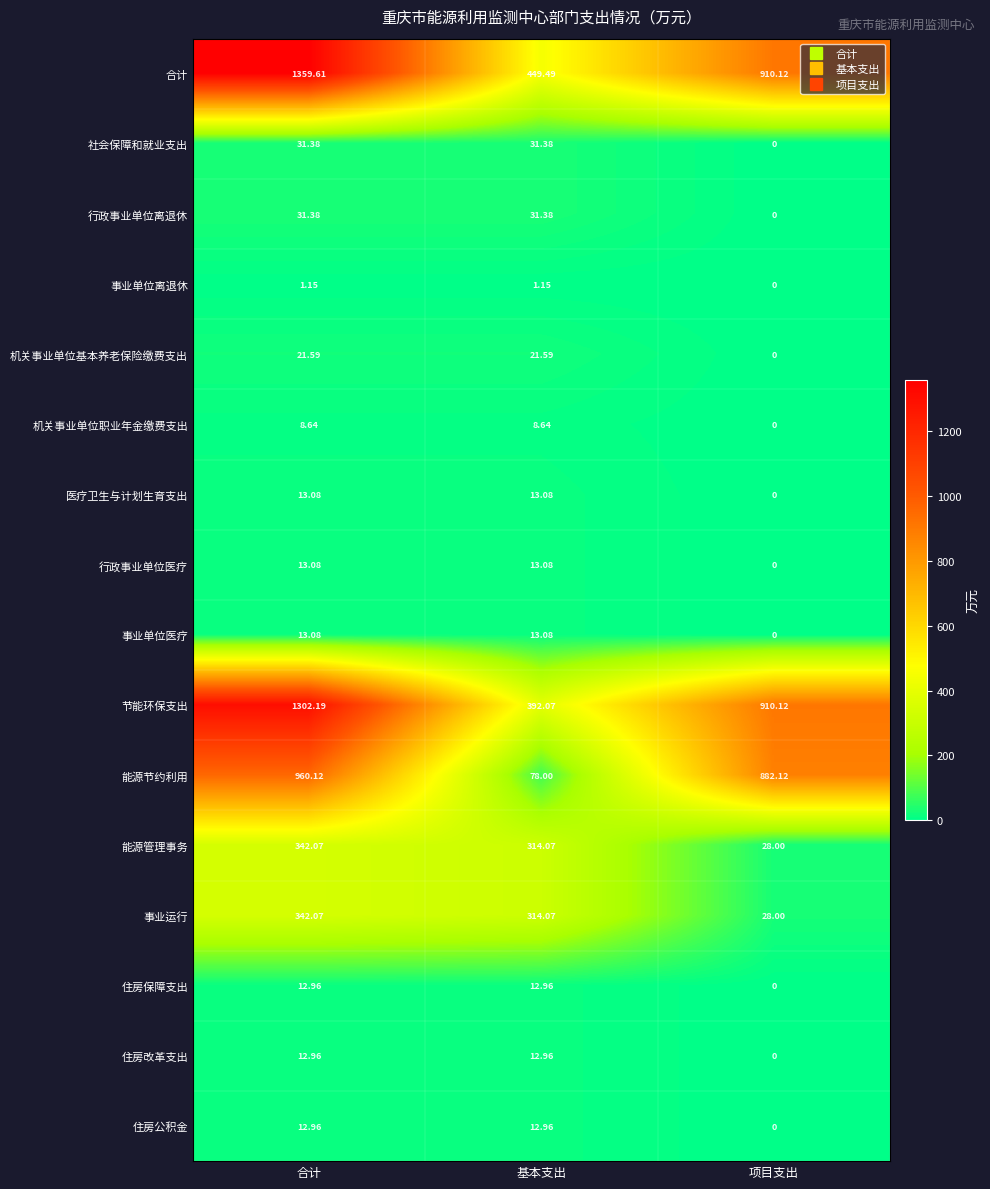

At how many categories does at least one series exceed 1339?

1